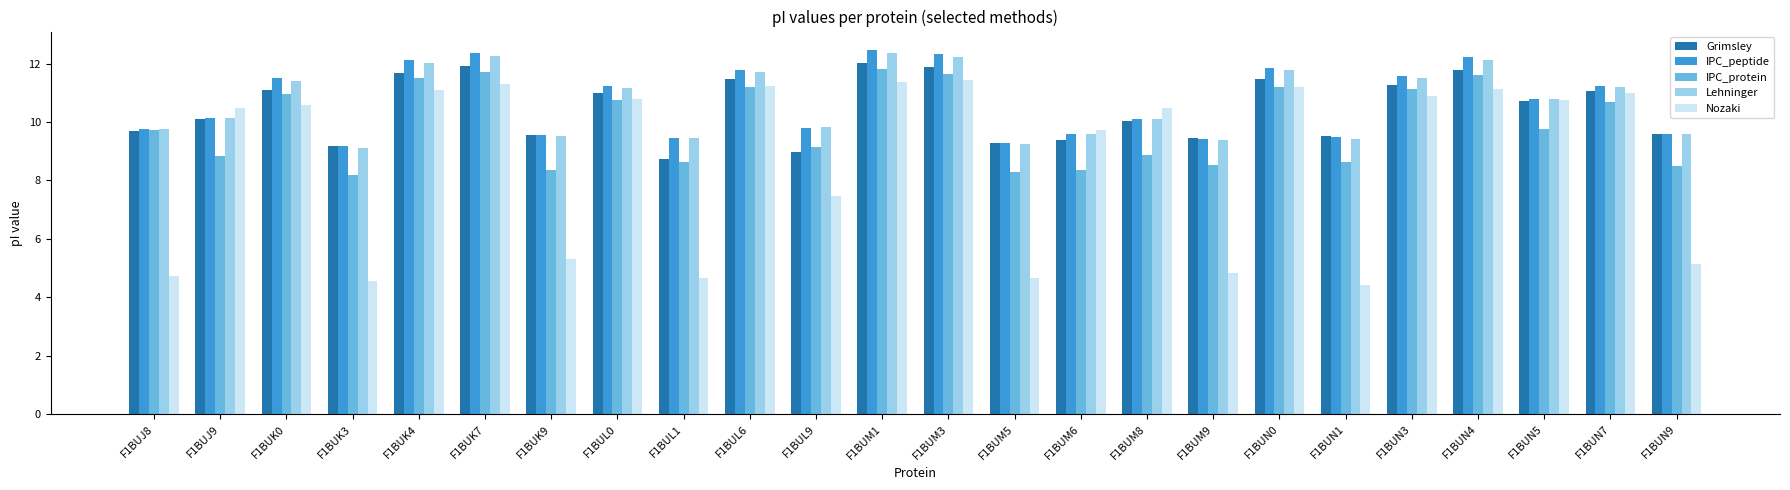

Count the number of categories in the chart.

24